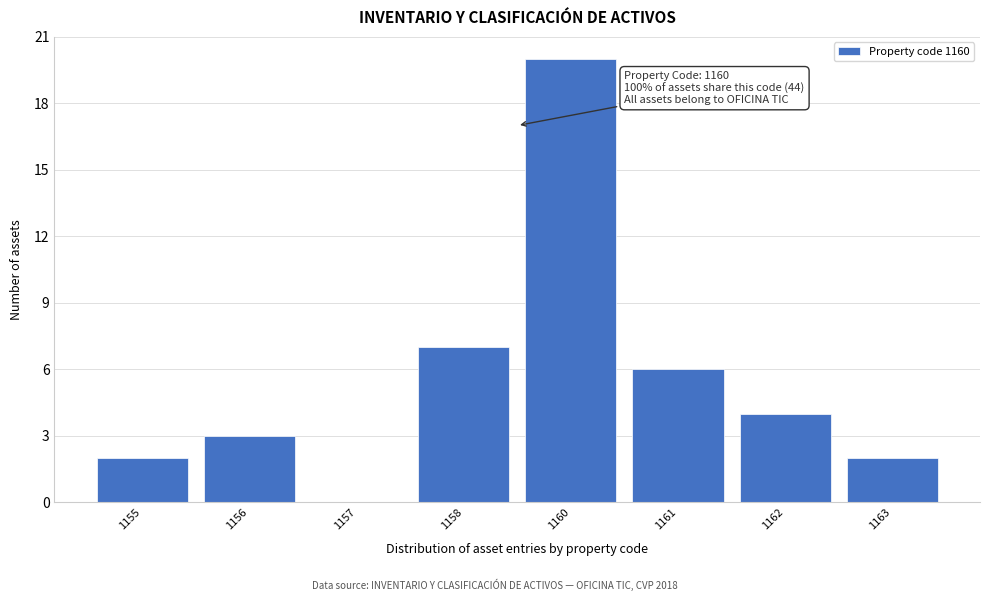

Reading left to right, transcribe all the data shown in this chart.

1155=2	1156=3	1157=0	1158=7	1160=20	1161=6	1162=4	1163=2